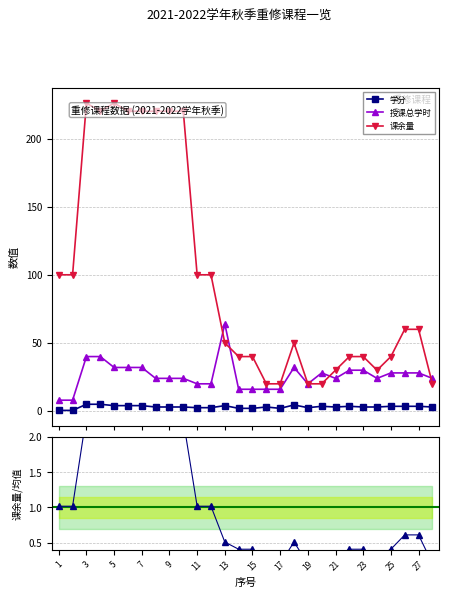

True or false: 学分 and 授课总学时 cross at least once.

False